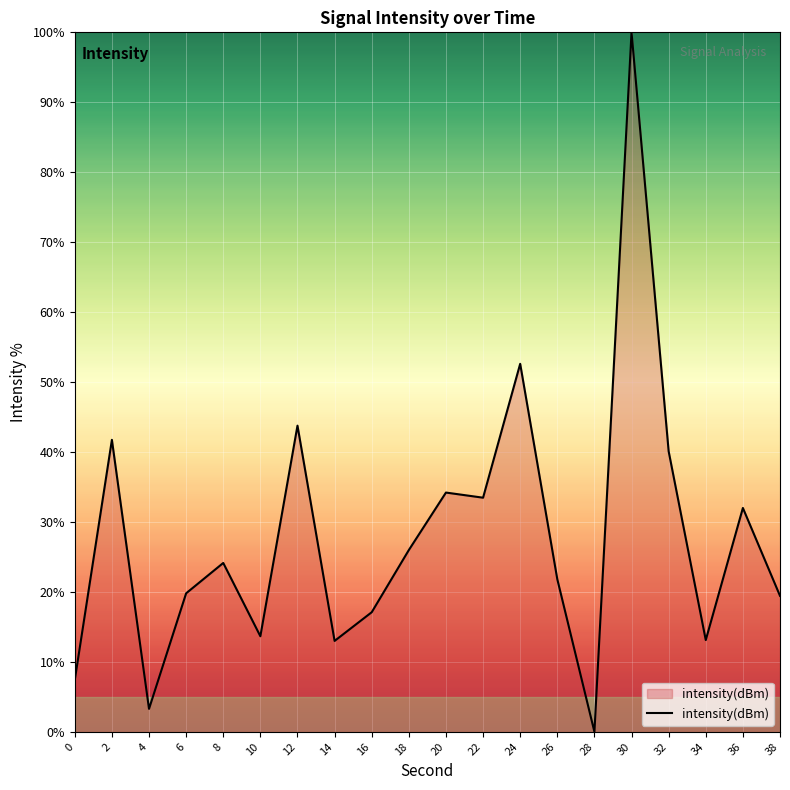

What is the difference between the values at 8 and 20?

10.1